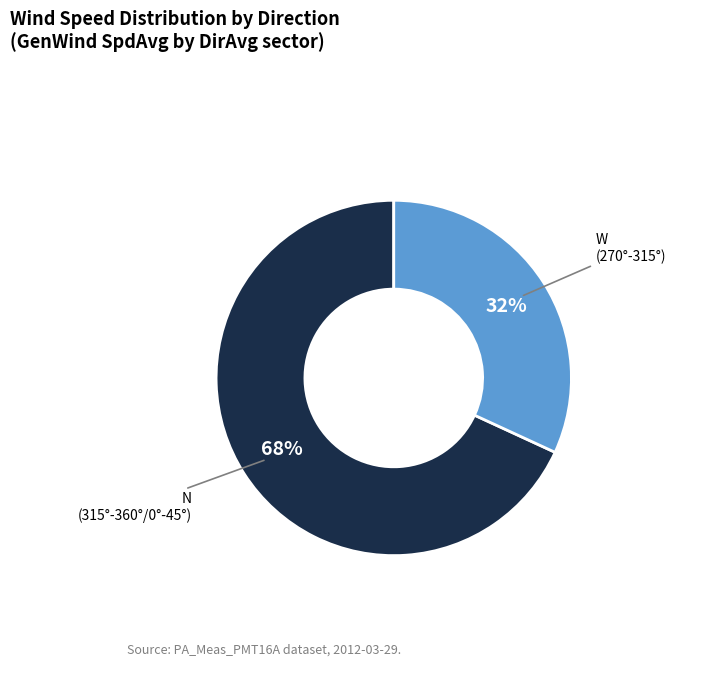

Is the sum of W (270°-315°) and N (315°-360°/0°-45°) greater than half?

Yes